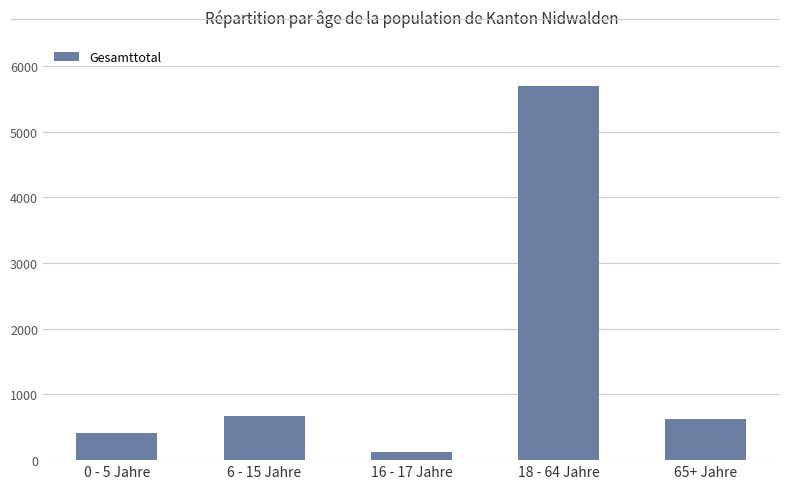

At which label does the data first exceed 627?

6 - 15 Jahre